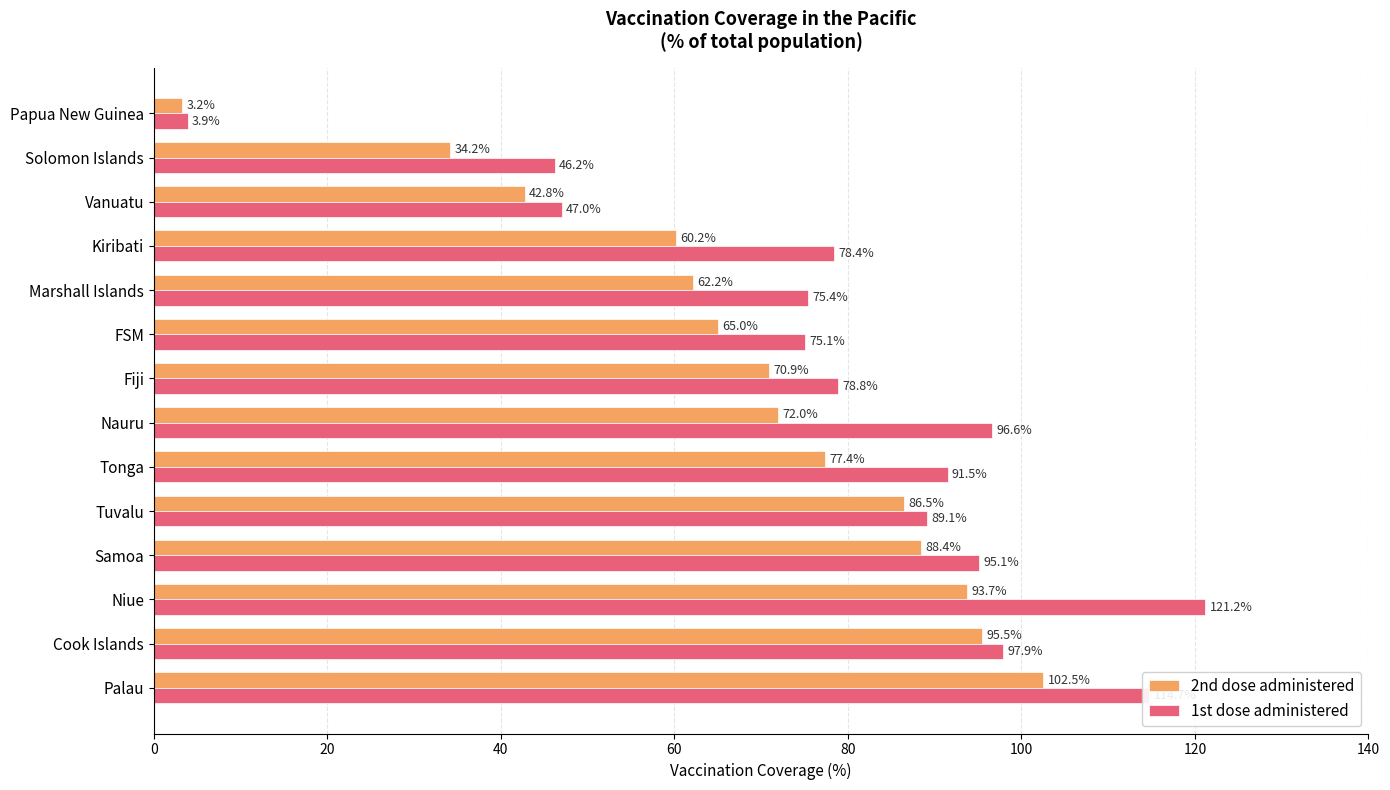

At how many categories does at least one series exceed 94?

5